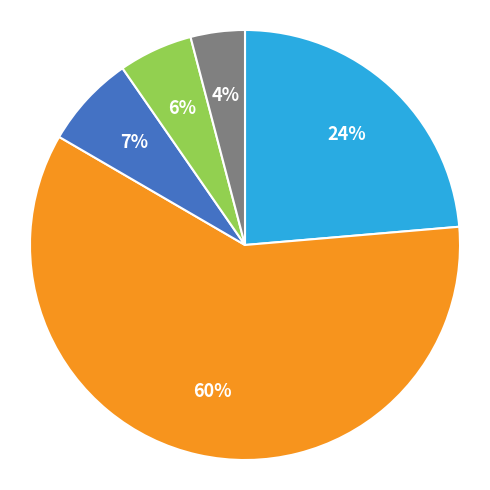

Does any single category account for the majority?

Yes